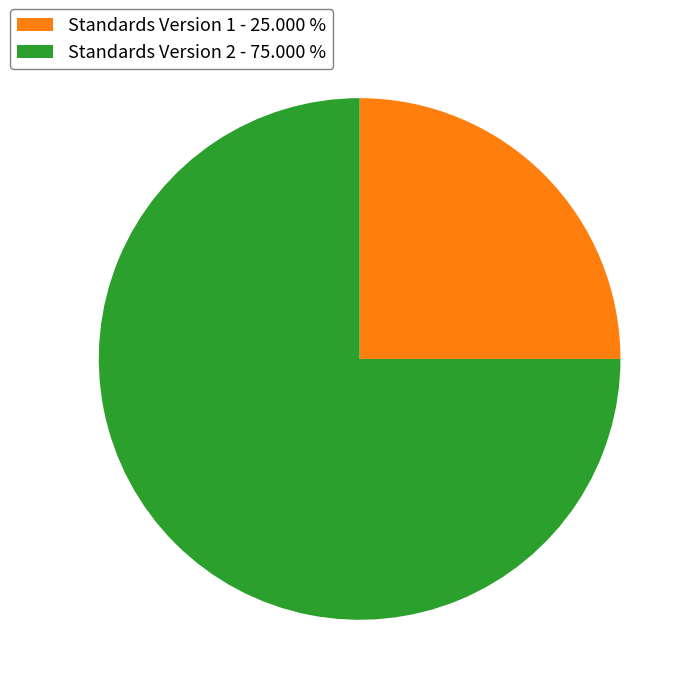

Do Standards Version 1 - 25.000 % and Standards Version 2 - 75.000 % together represent more than half of the pie?

Yes